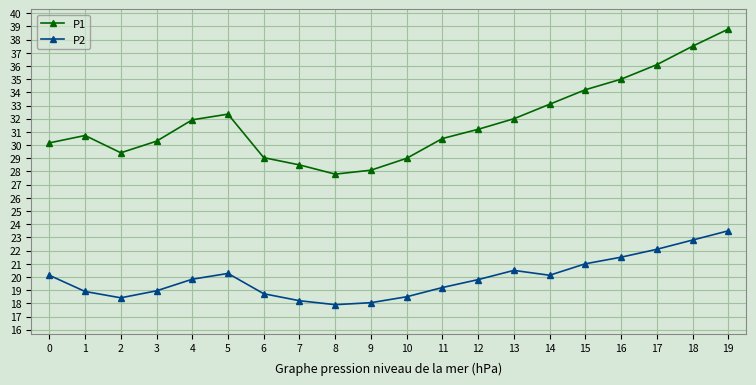

True or false: P2 and P1 intersect in this chart.

False